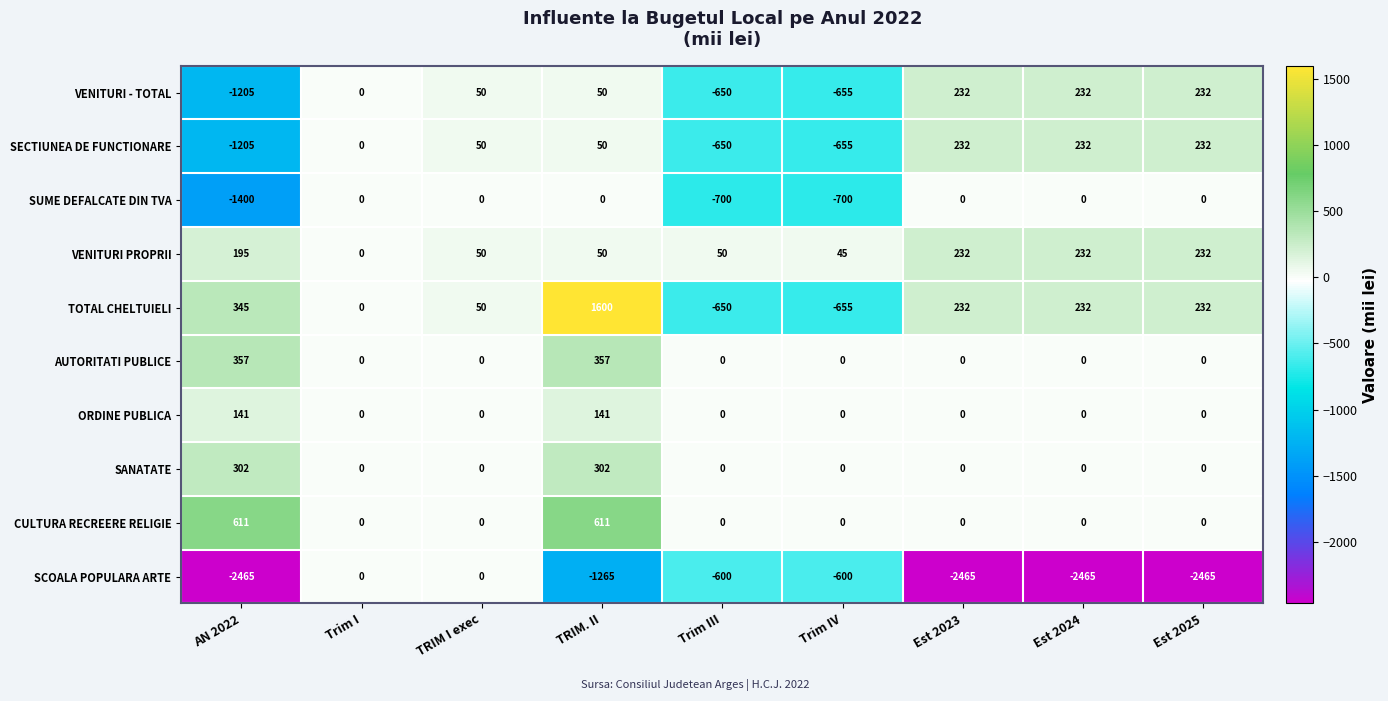

Which series has the largest range (max minus min)?

SCOALA POPULARA ARTE